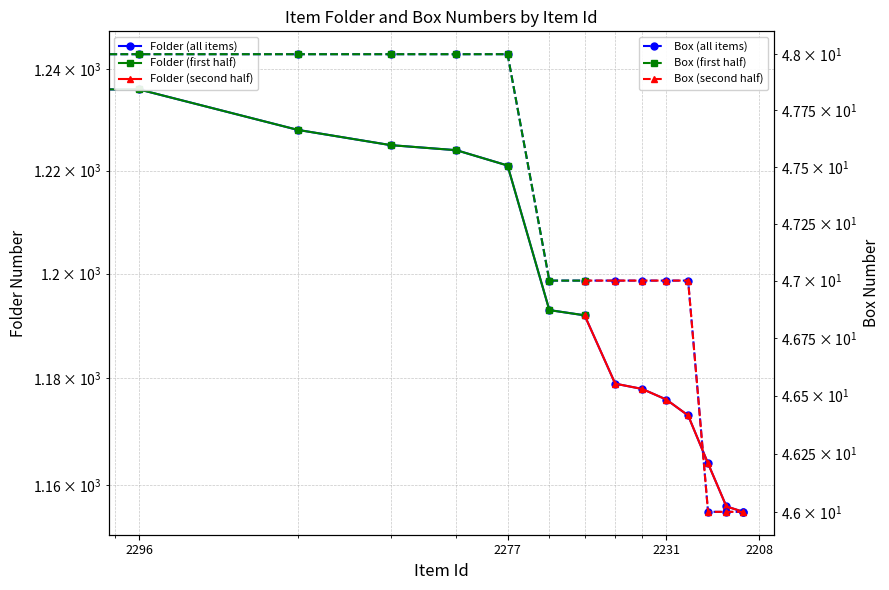

At 2296, list the series in order from smallest to largest.

Box, Folder